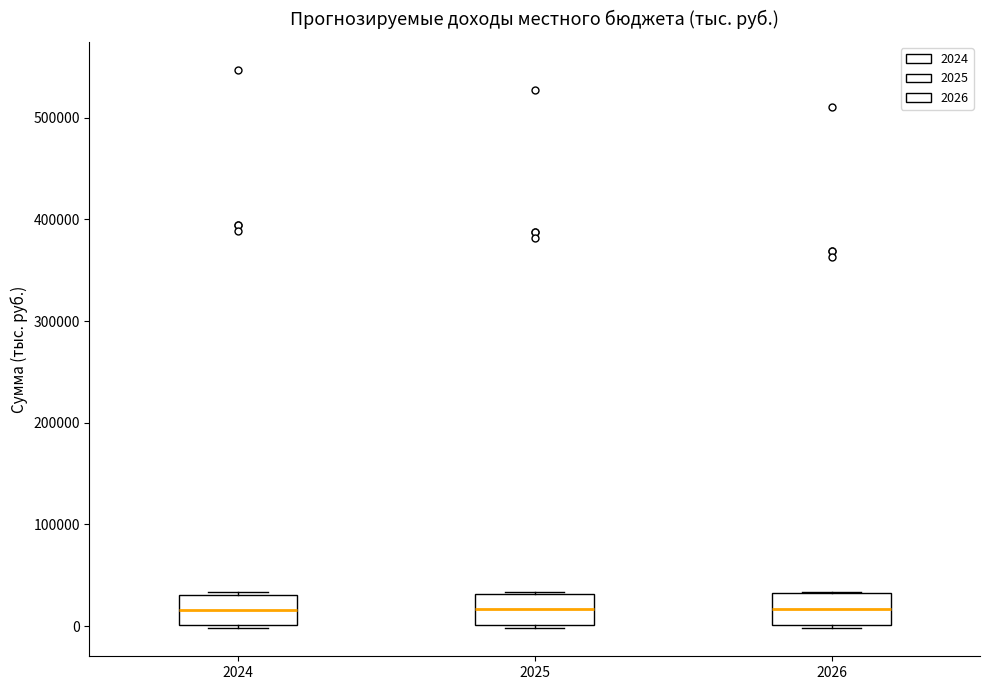

Reading left to right, transcribe this box plot: for each box, give where its median line is, the range the box spans, and where its two whiskers end, as read against the y-axis. The values are not printed on the chart, so give them approximately, as read against the axis.

2024: median 20000, box 0 to 30000, whiskers 0 to 30000
2025: median 20000, box 0 to 30000, whiskers 0 to 30000
2026: median 20000, box 0 to 30000, whiskers 0 (just below the box's lower edge) to 30000